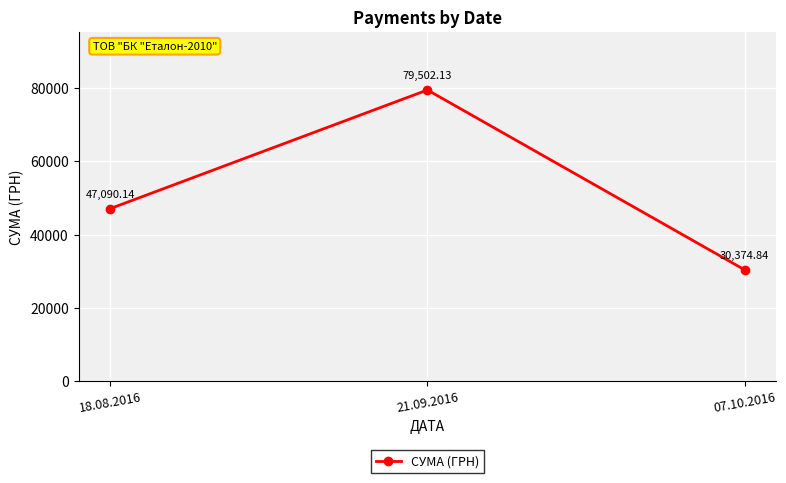

How many distinct data groups are displayed?

1